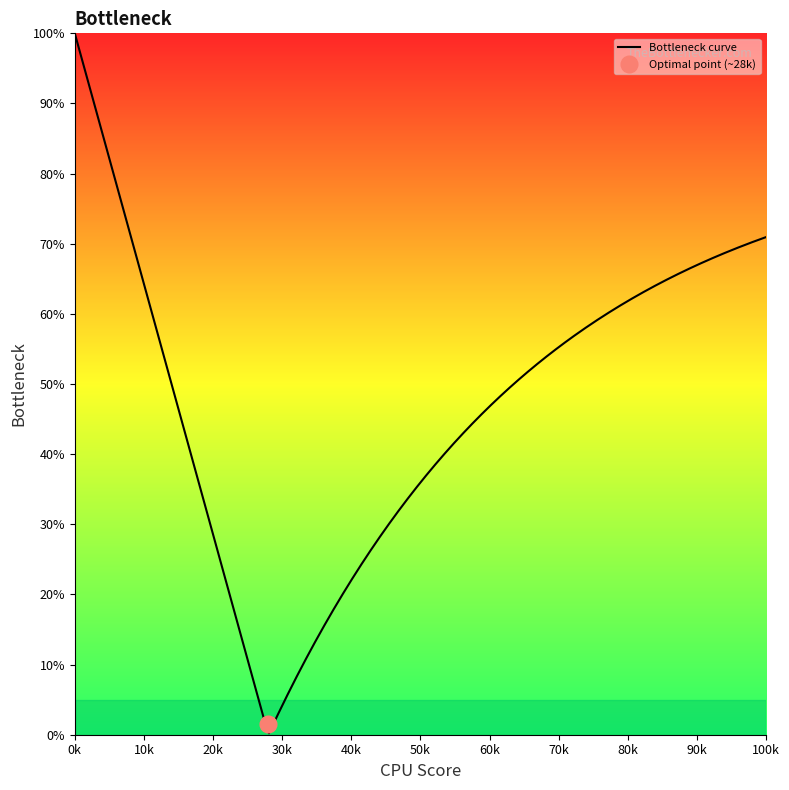

How many data points does each series have?

15